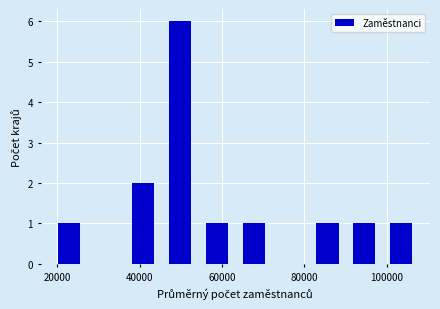

Which range on the x-axis has the tallest bar?

48000 to 56000